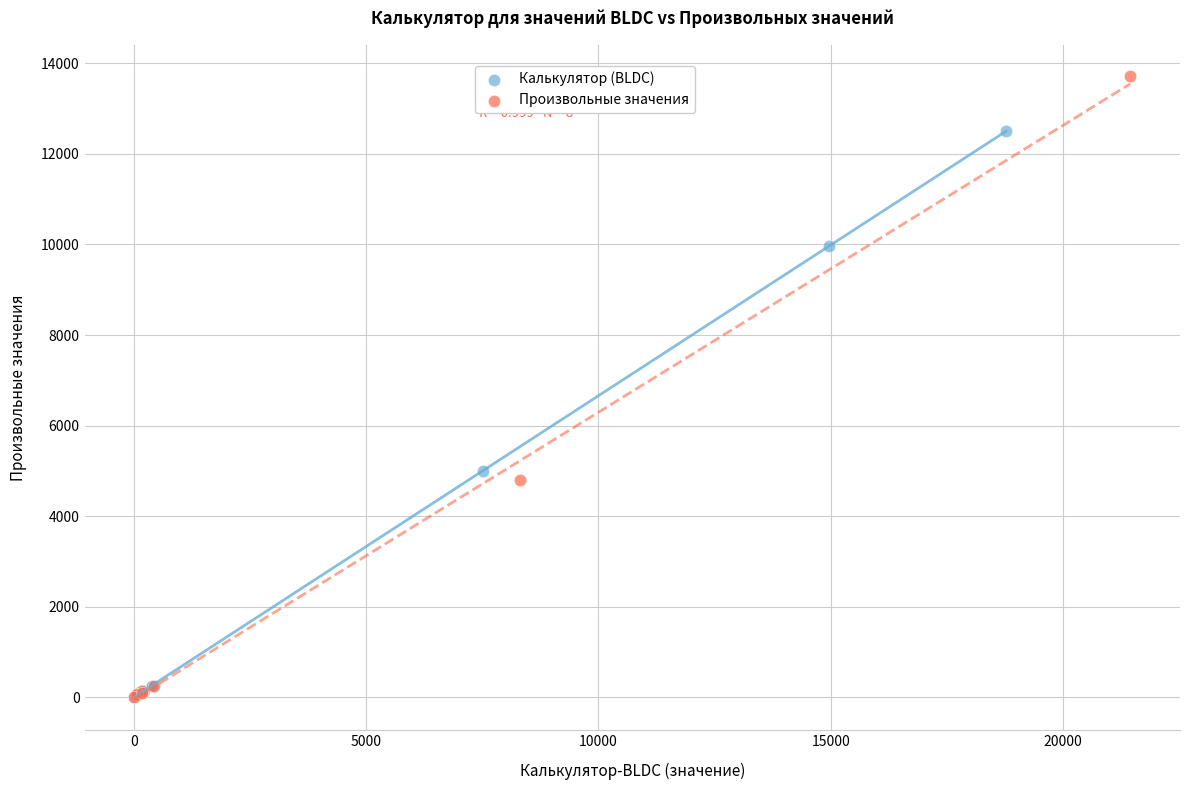

Which series contains the highest Y value?

Произвольные значения